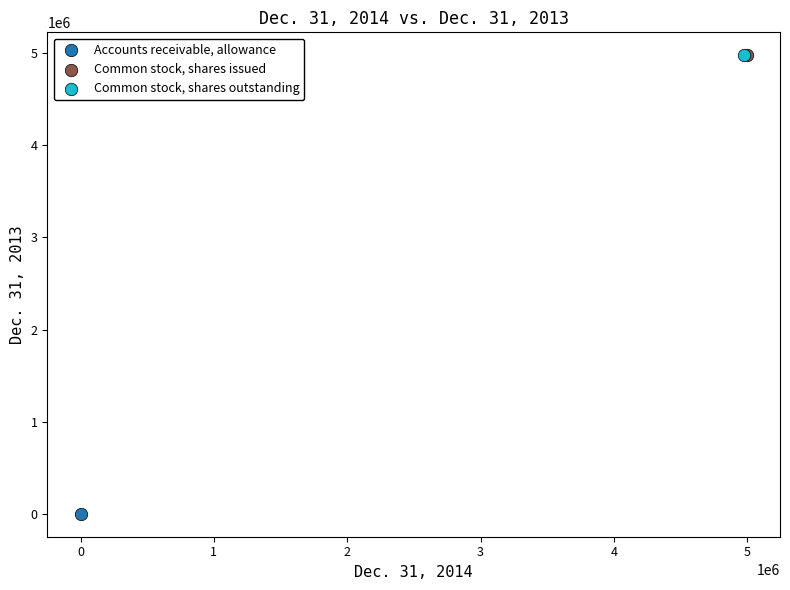

What are all the series names shown in the legend?

Accounts receivable, allowance, Common stock, shares issued, Common stock, shares outstanding